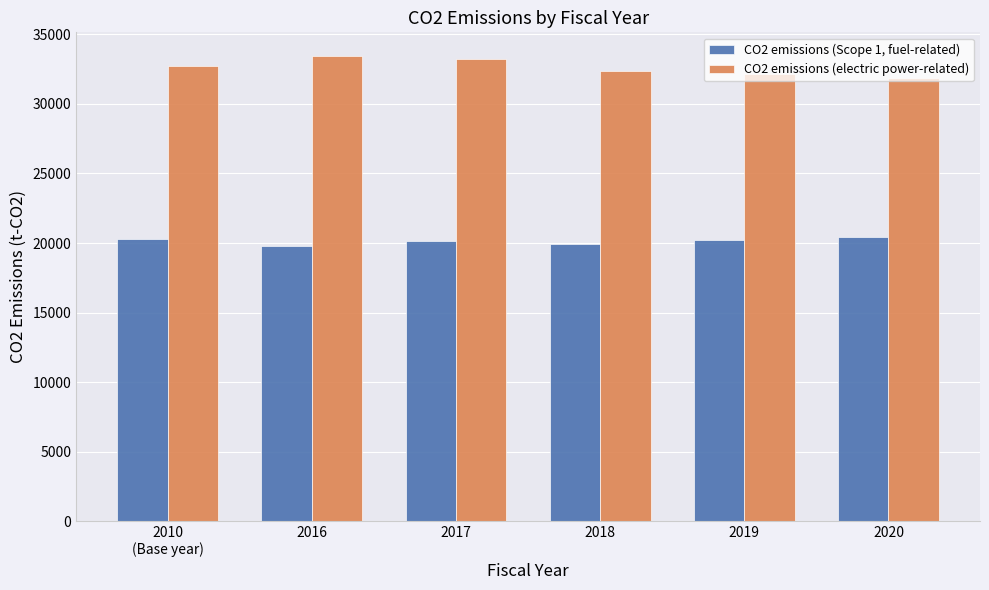

How many data points in CO2 emissions (Scope 1, fuel-related) are less than 20198?

3